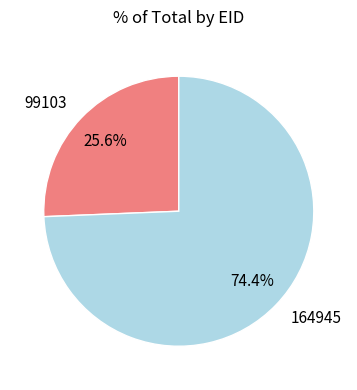

Which category has the biggest portion of the pie?

164945